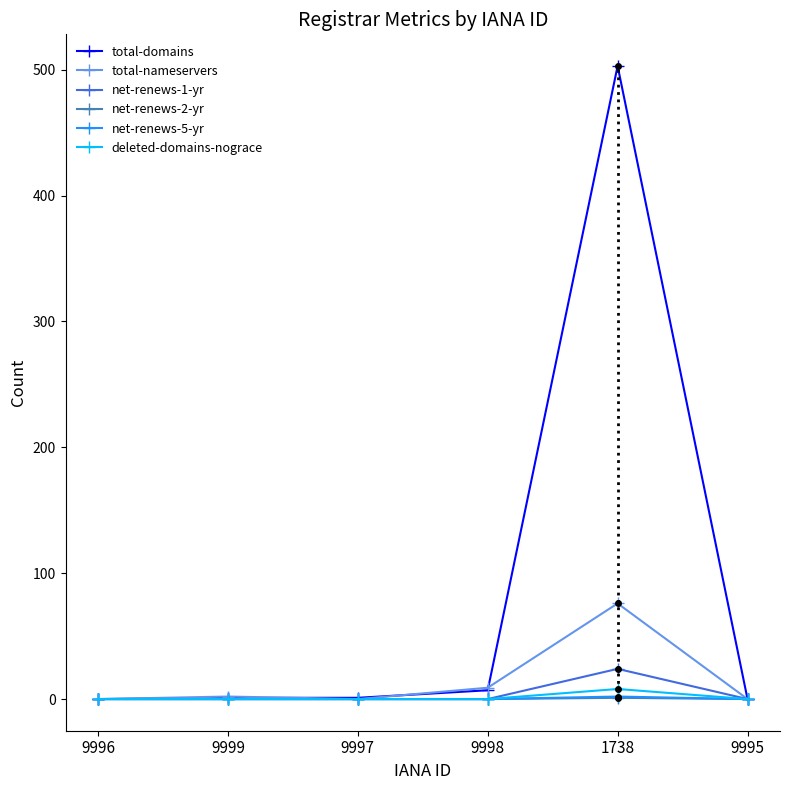

At which category is the sum across all series the highest?

1738